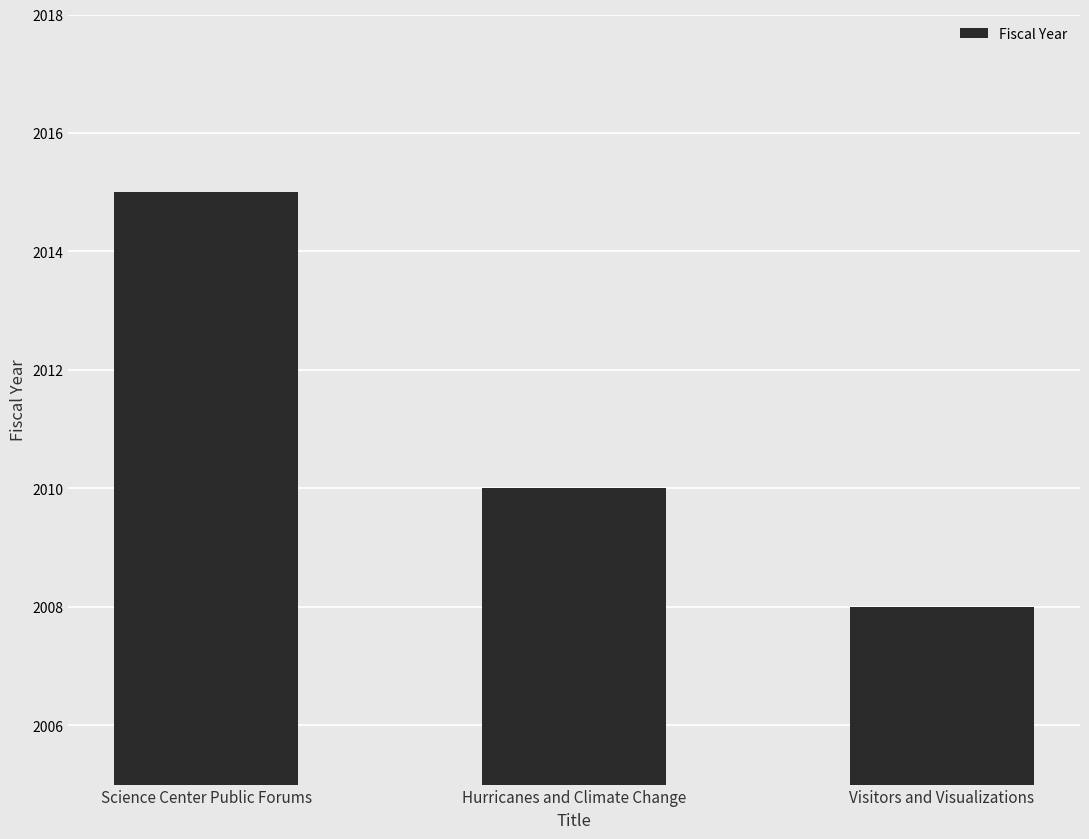

Which has a higher value, Hurricanes and Climate Change or Visitors and Visualizations?

Hurricanes and Climate Change